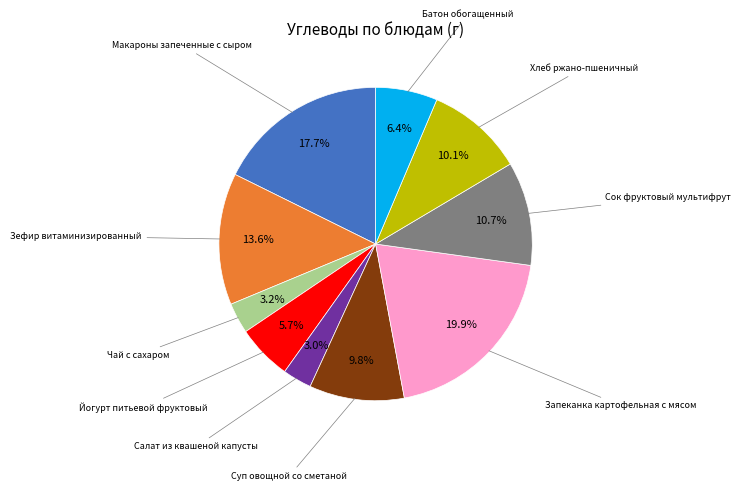

How many slices are in this pie chart?

10